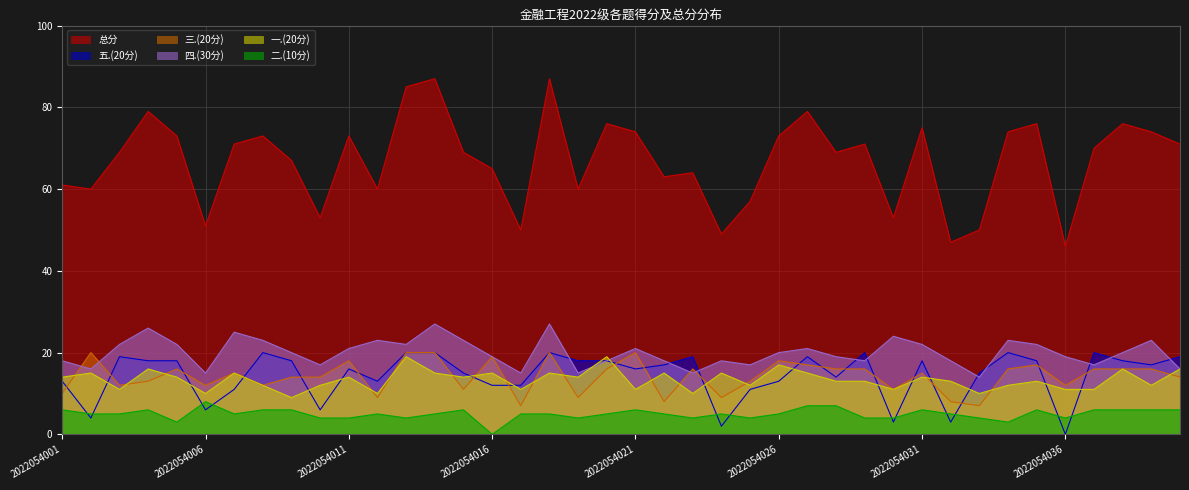

Is it true that 五.(20分) equals 18 at 2022054009?

True